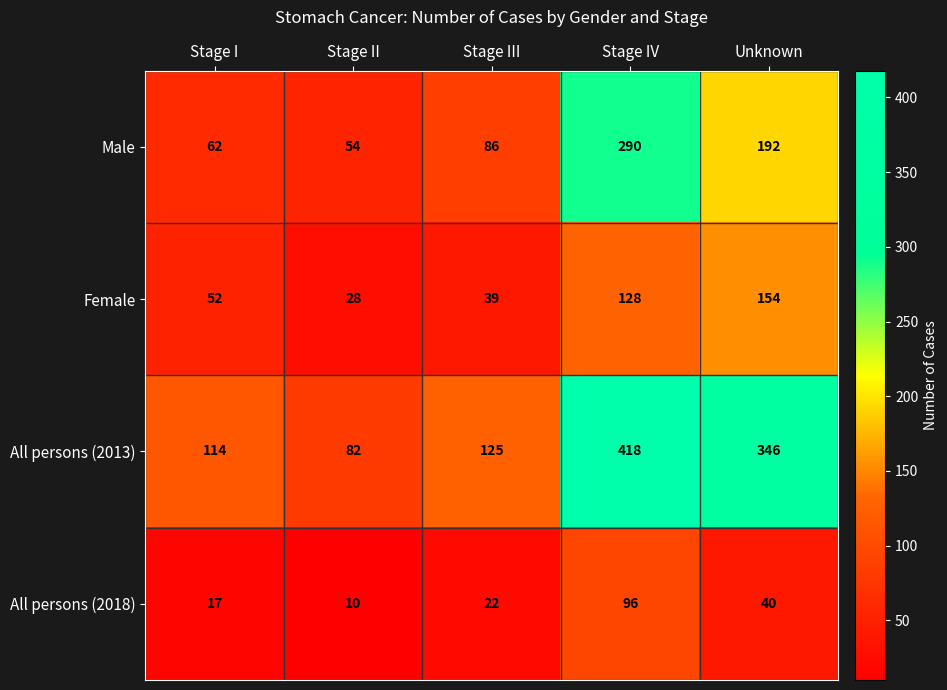

Read the Female value at Unknown, to the nearest 10.

150